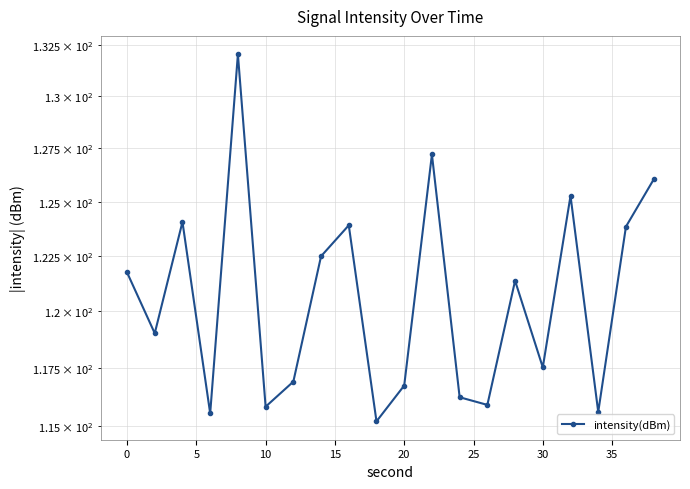

The value at 10 is 26.7. True or false?

False